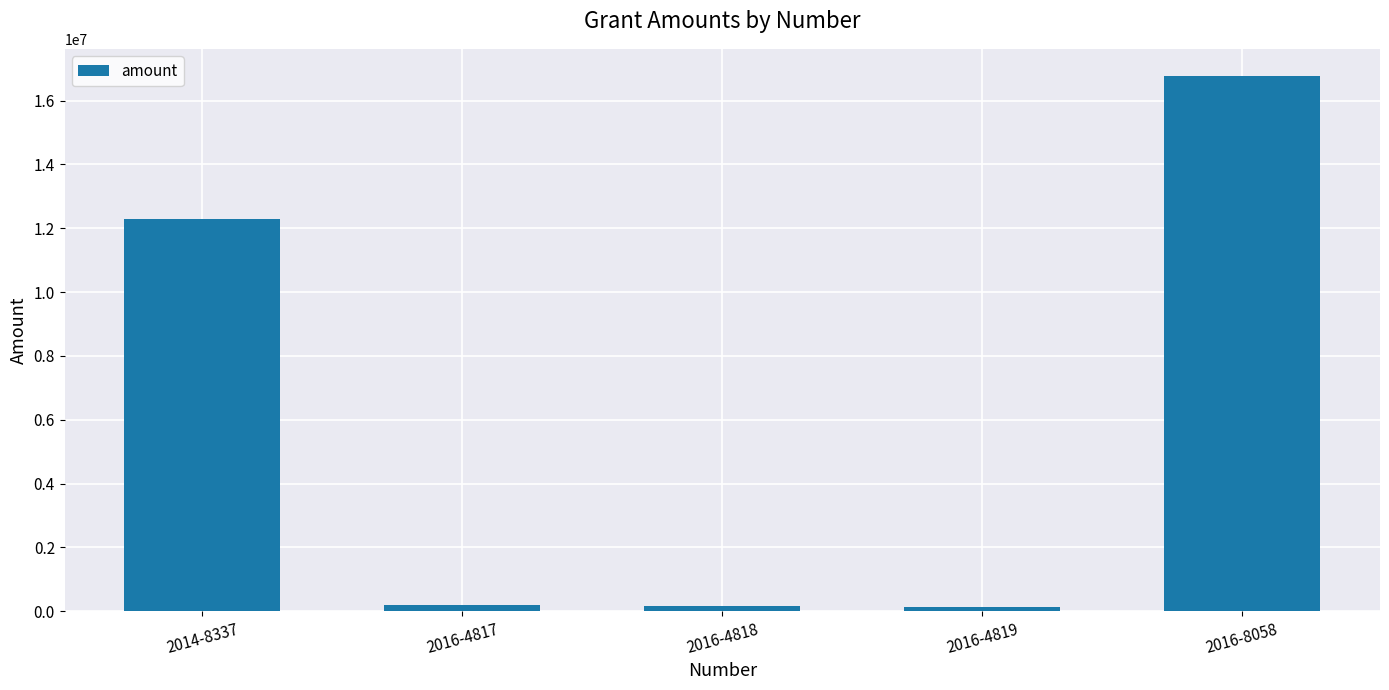

What is the sum of the values at 2016-4817 and 2014-8337?

12482943